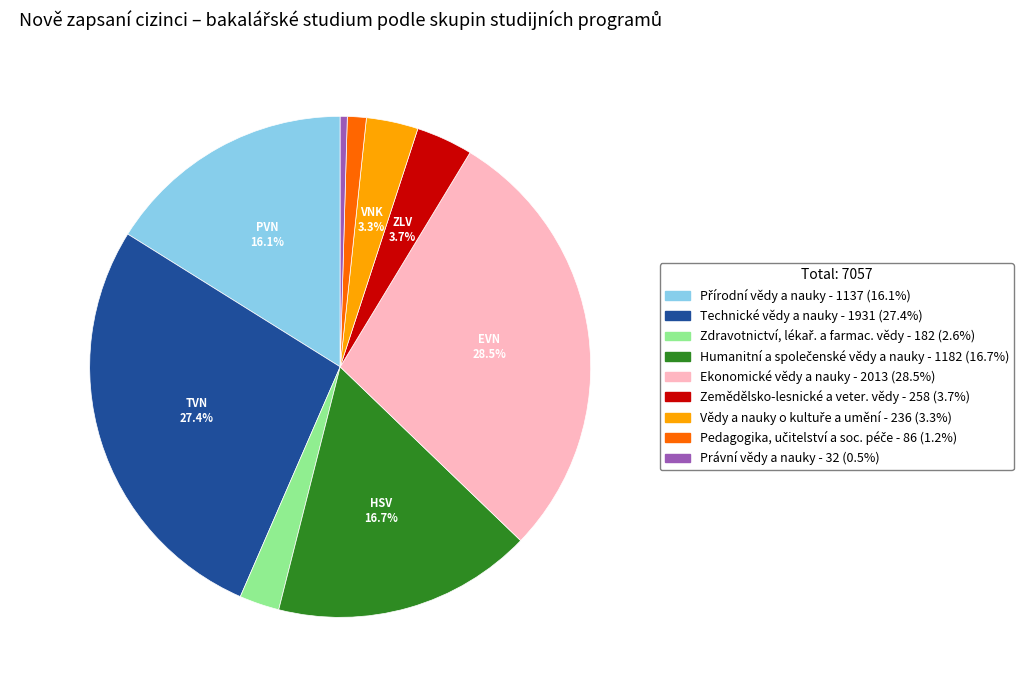

To the nearest percent, what is the difference between the largest and smallest slice percentages?

28%